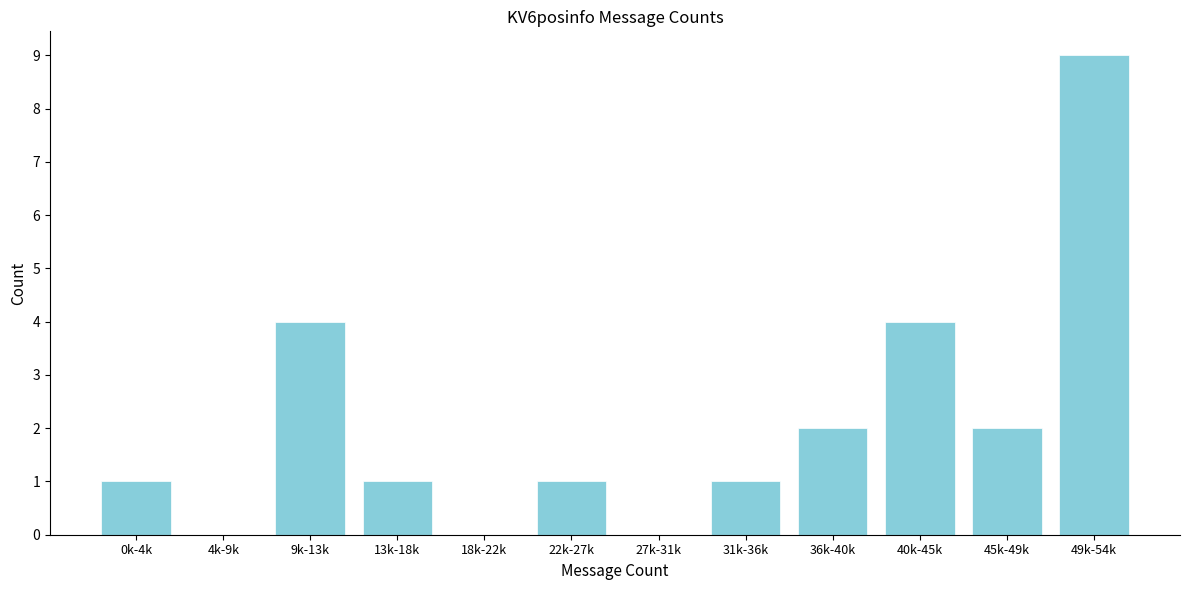

Reading left to right, extract all data points from this chart.

0k-4k=1	4k-9k=0	9k-13k=4	13k-18k=1	18k-22k=0	22k-27k=1	27k-31k=0	31k-36k=1	36k-40k=2	40k-45k=4	45k-49k=2	49k-54k=9